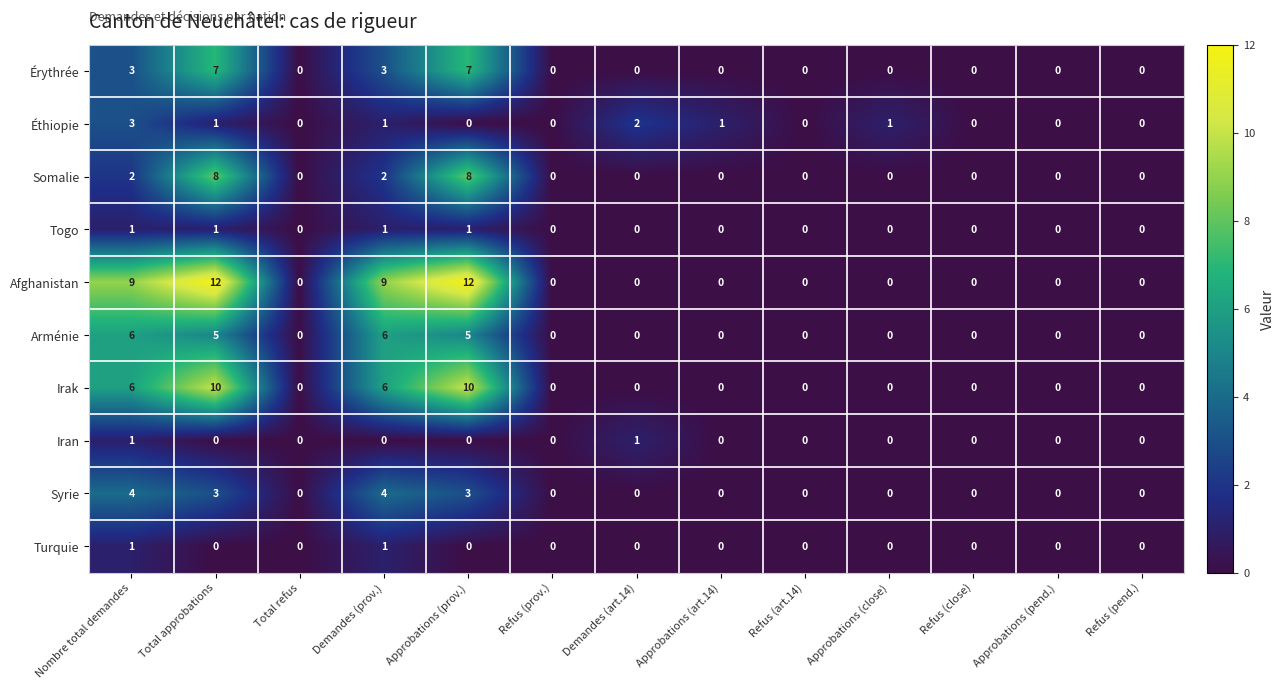

The Syrie series shows 2 at Approbations (close). True or false?

False